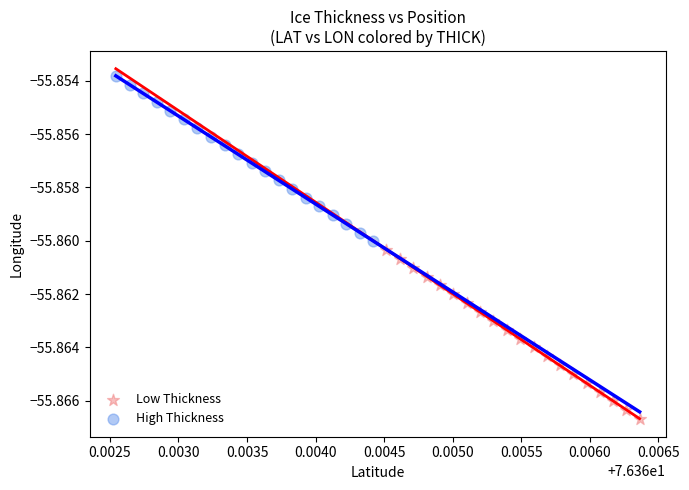

Which series reaches the minimum Y coordinate?

Low Thickness